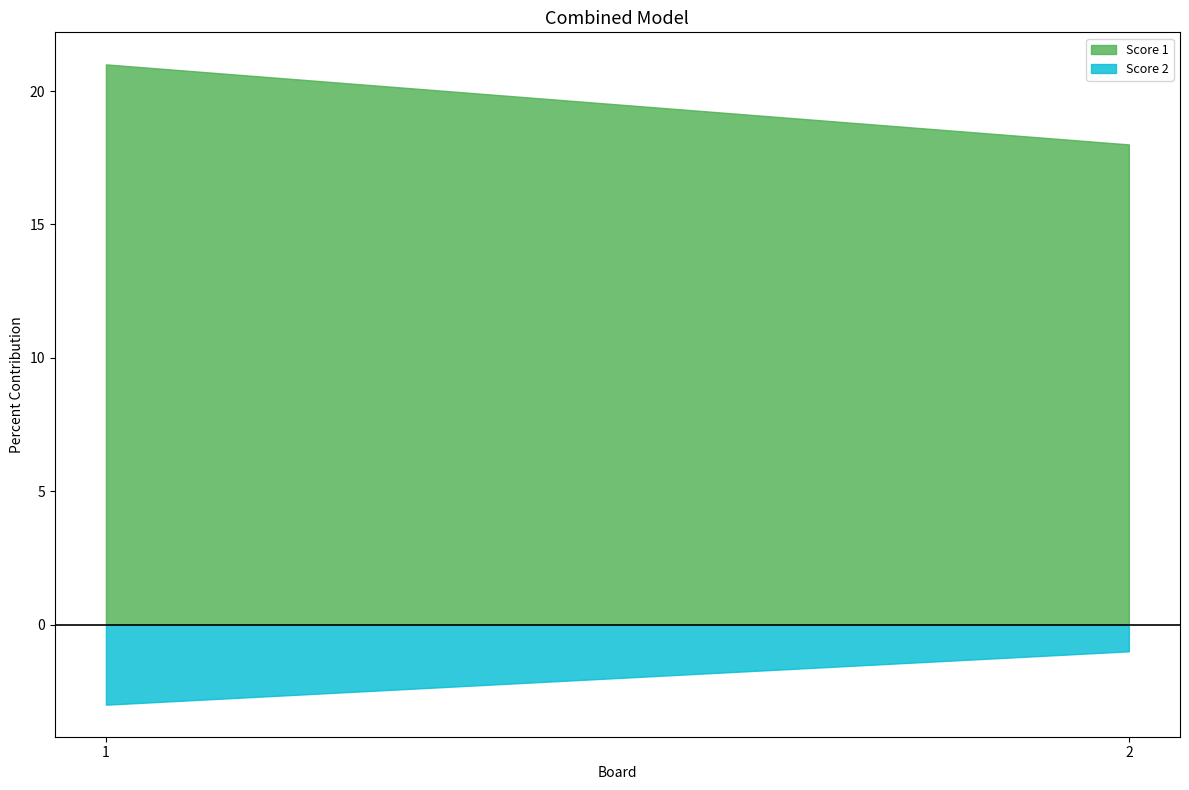

What is the maximum value shown in the chart?

21